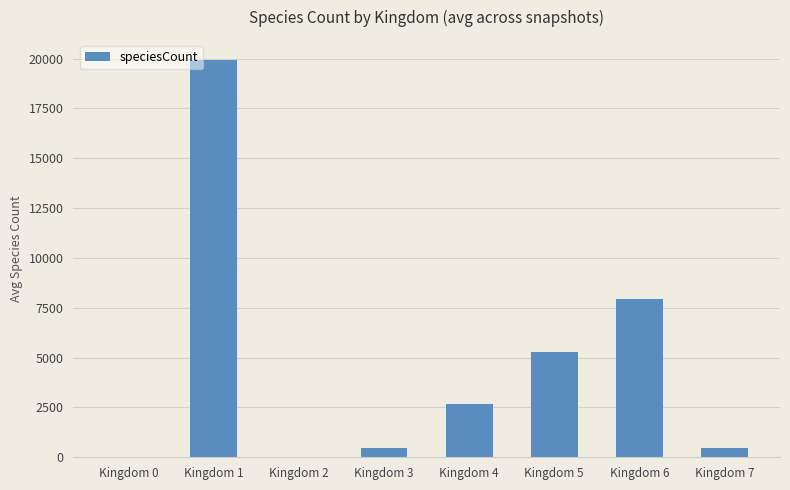

What is the average value?

4599.2